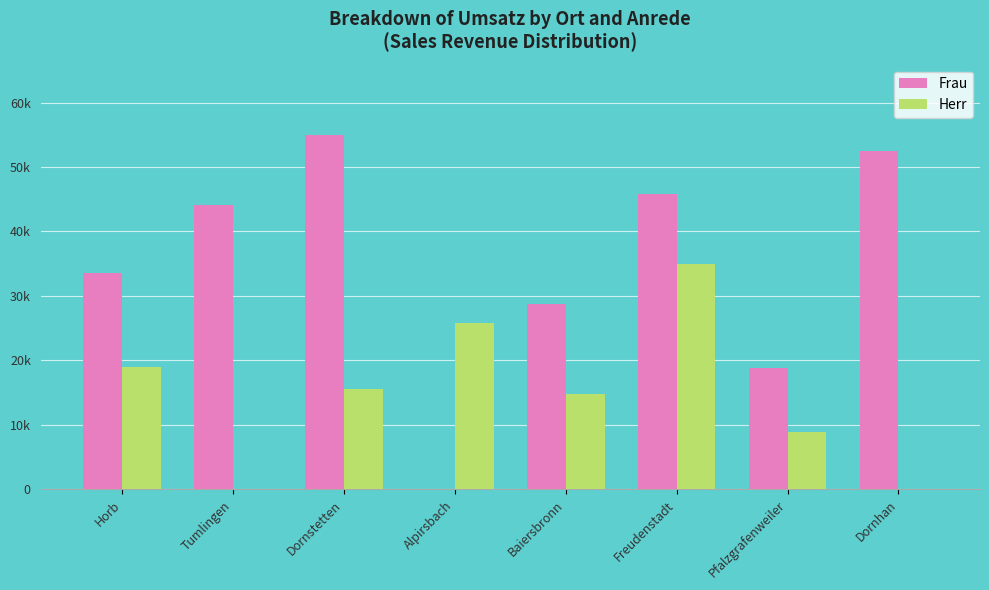

Are the bars grouped side by side (vs. stacked)?

Yes